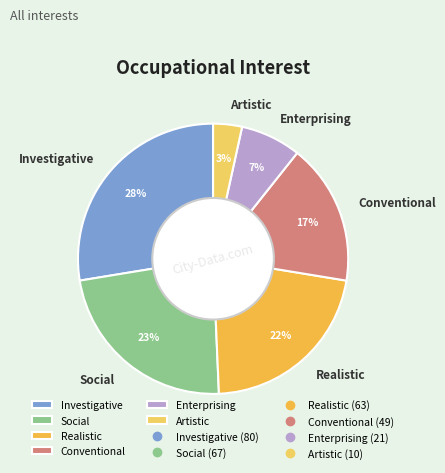

Between Investigative and Realistic, which is larger?

Investigative